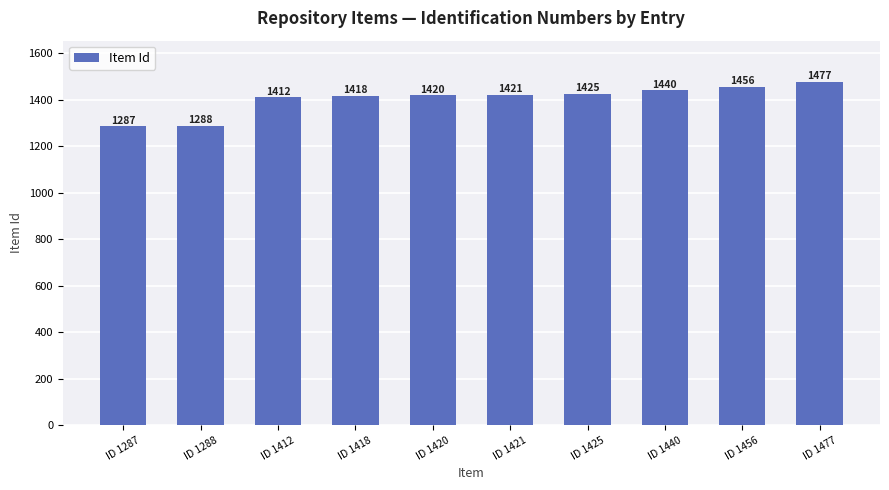

List the labels in order of value, largest first.

ID 1477, ID 1456, ID 1440, ID 1425, ID 1421, ID 1420, ID 1418, ID 1412, ID 1288, ID 1287